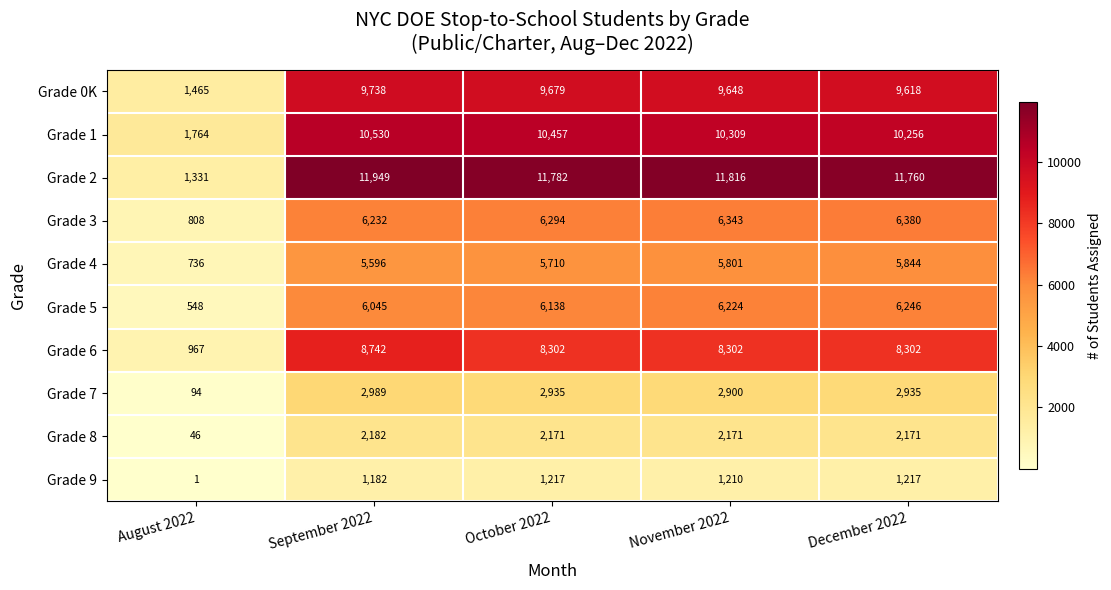

How many categories are shown in the chart?

5